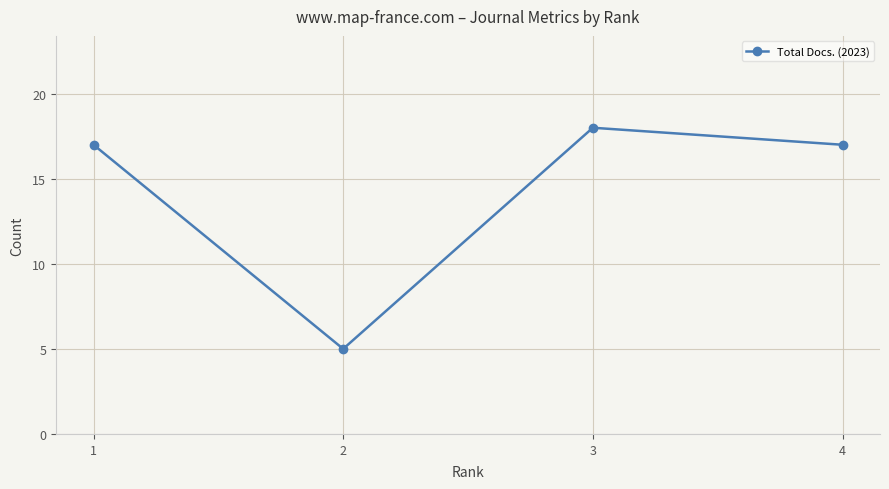

What is the greatest value displayed?

18